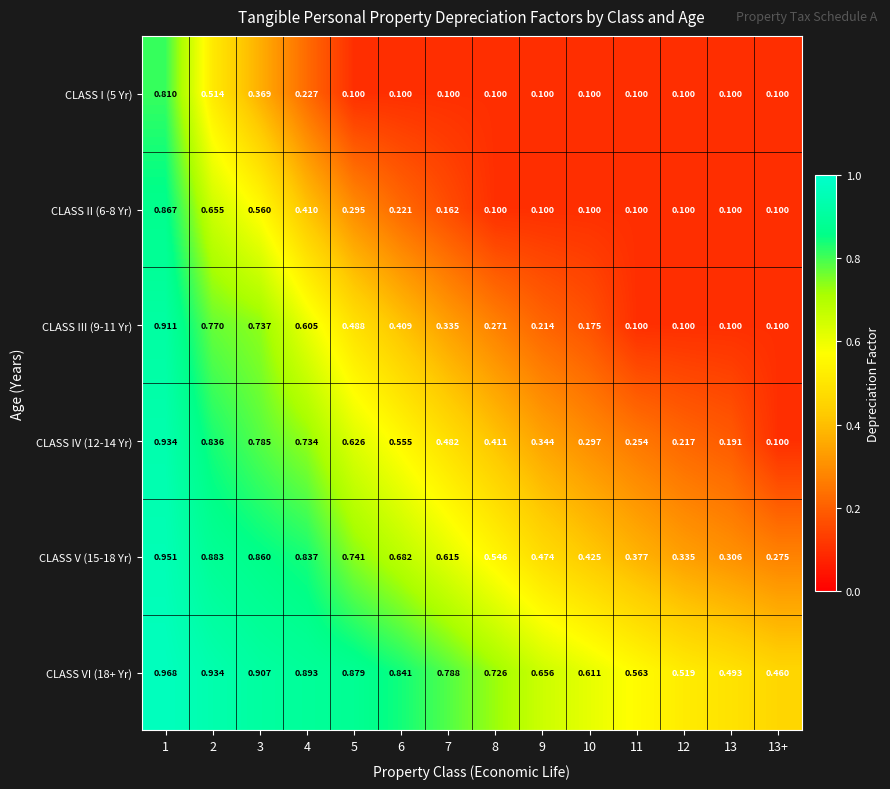

Is the value of CLASS II (6-8 Yr) at 6 greater than the value of CLASS V (15-18 Yr) at 9?

No